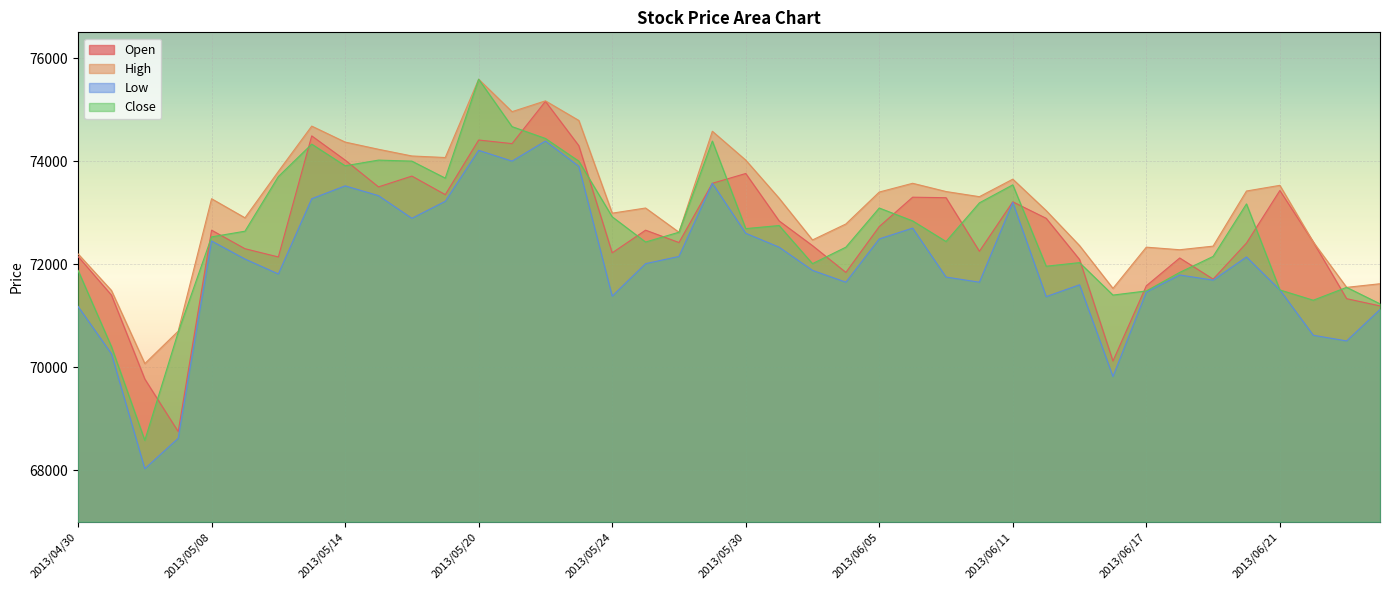

In Low, how many points are higher than both neighbors (excluding endpoints)?

10